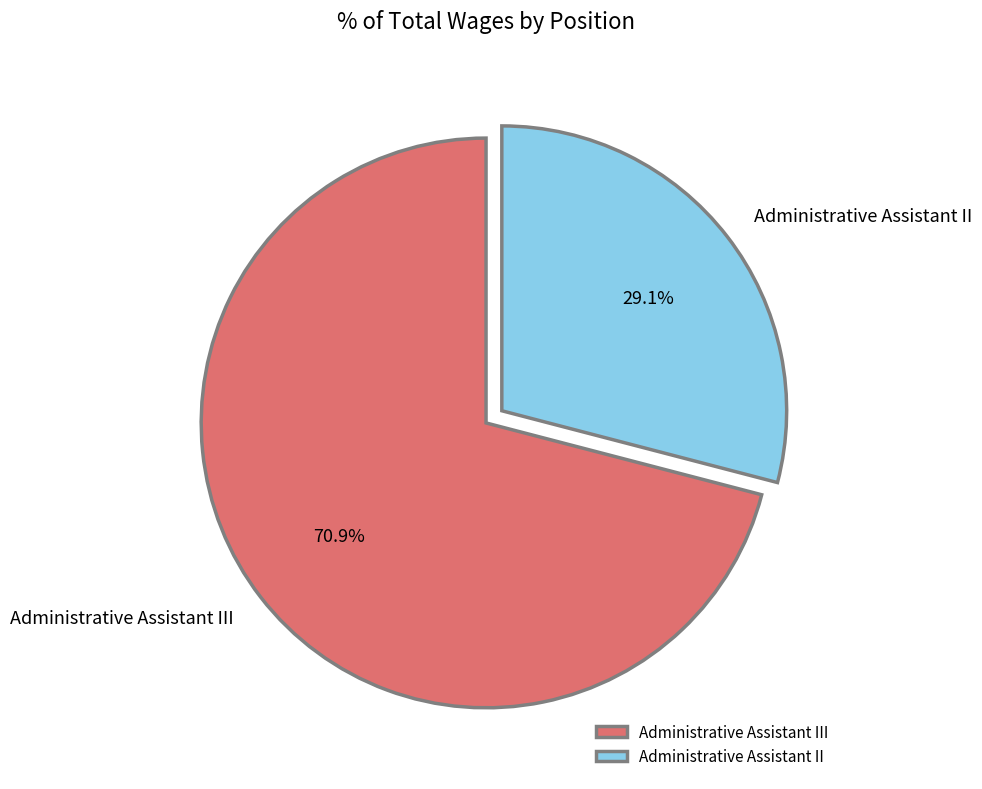

Which category accounts for the majority?

Administrative Assistant III